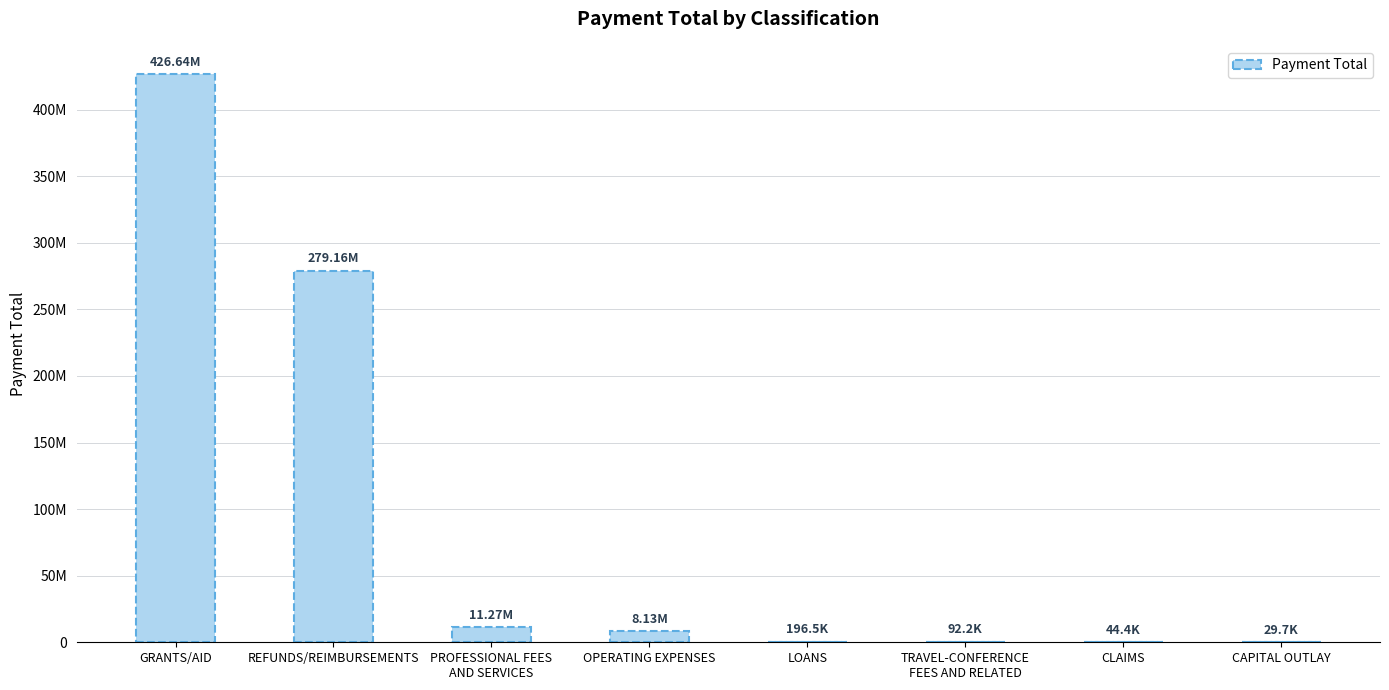

How many data points does each series have?

8